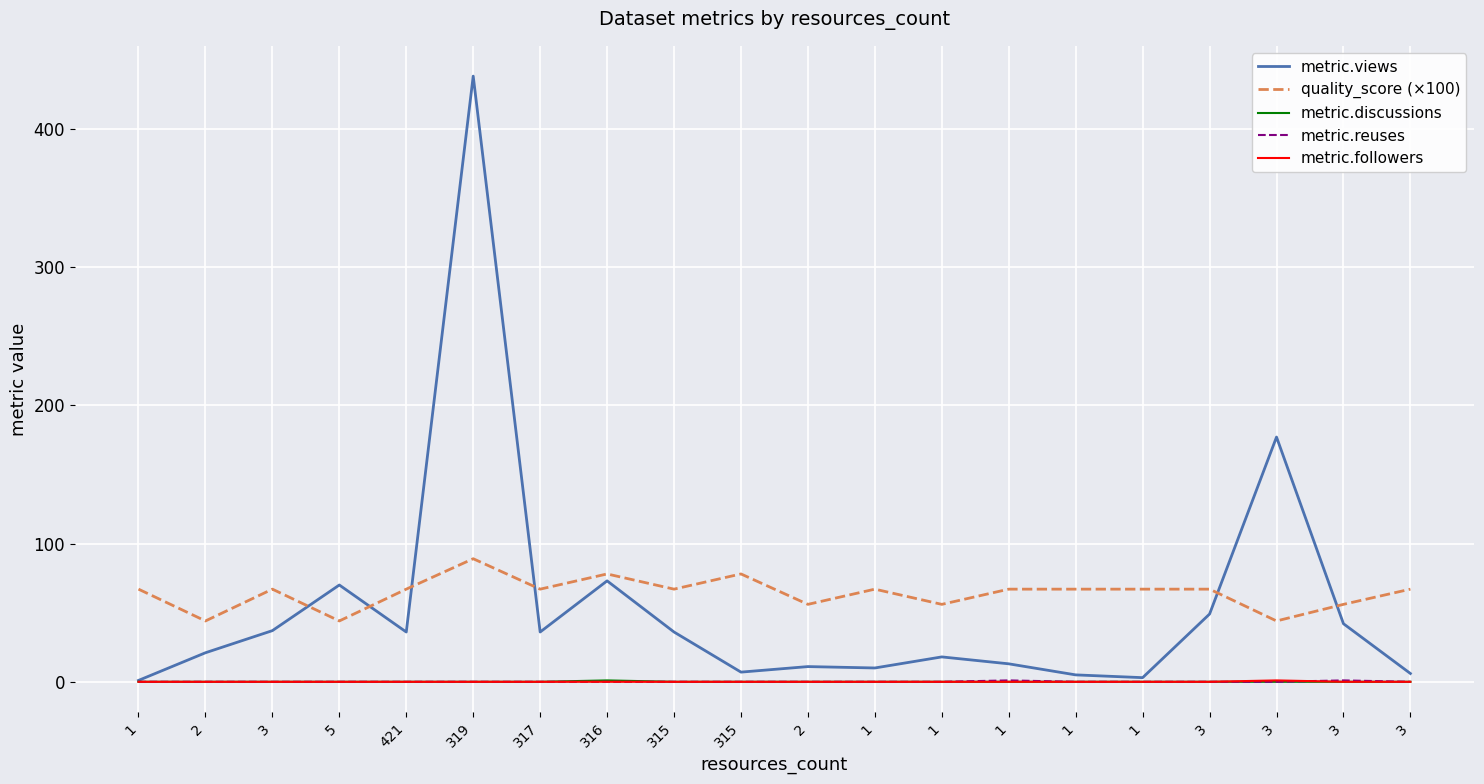

How many values in the quality_score (×100) series are below 67?

6